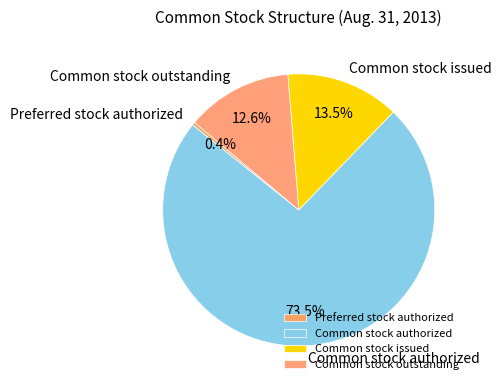

To the nearest percent, what is the average slice percentage?

25%